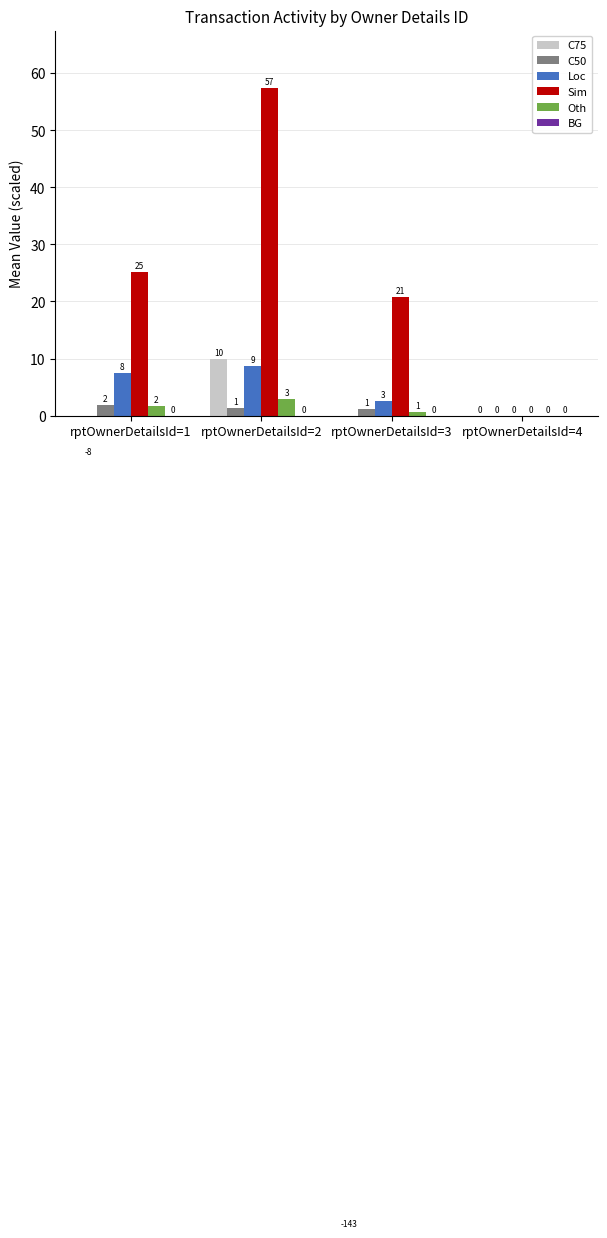

How many bars are there in each group?

6